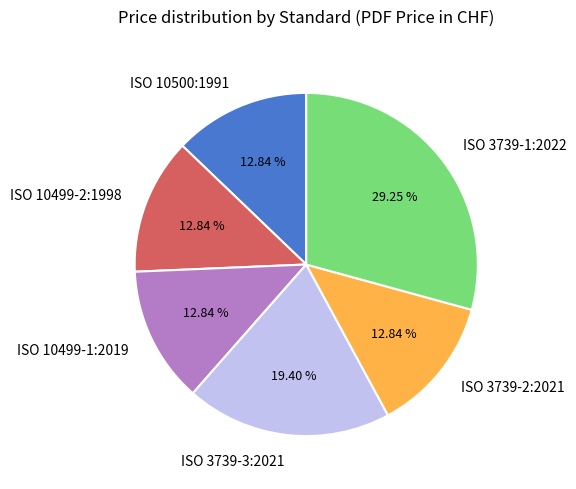

To the nearest percent, what percentage of the pie is ISO 3739-2:2021?

13%